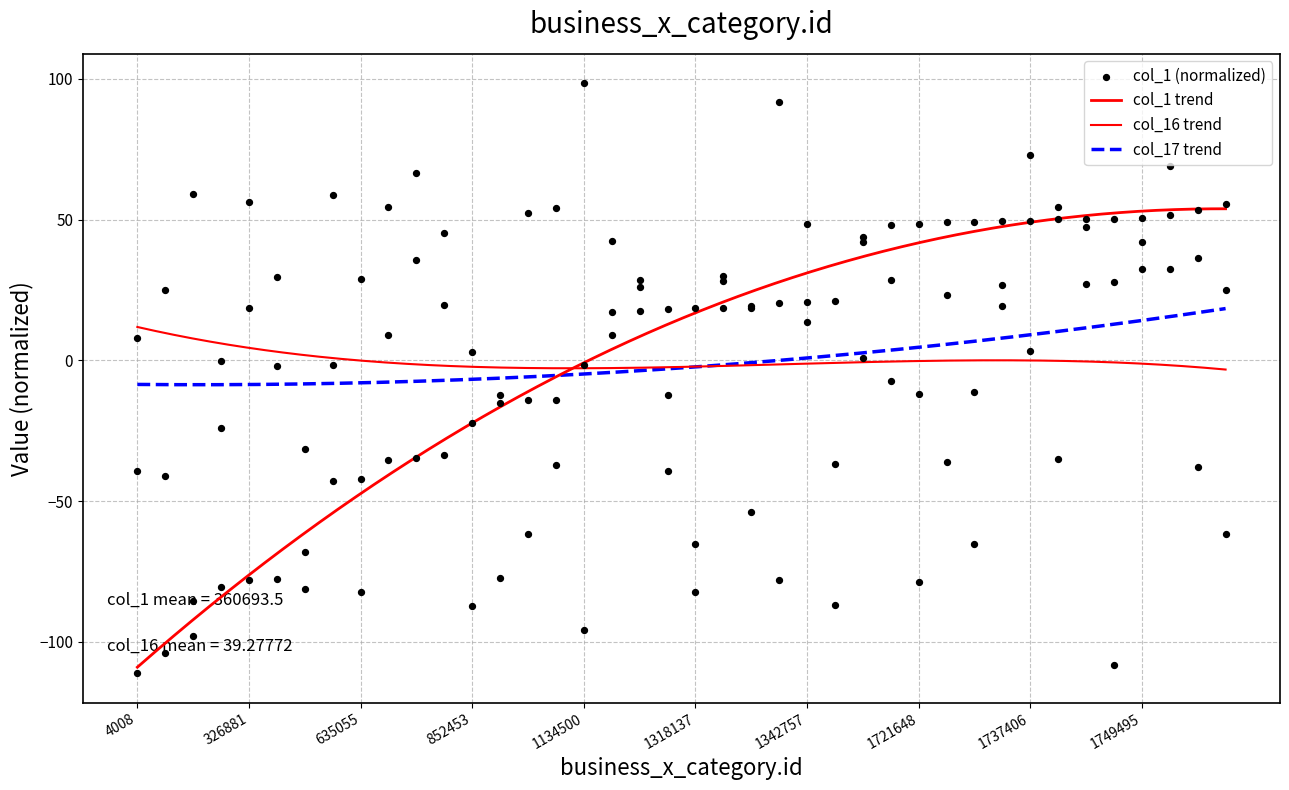

What are all the series names shown in the legend?

col_1, col_16, col_17